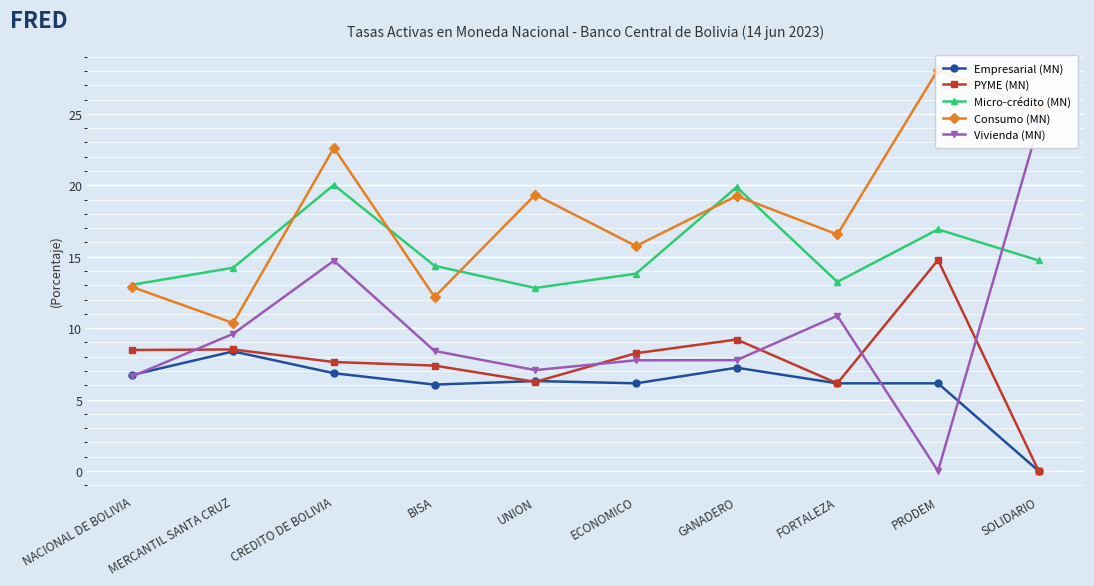

At how many categories does at least one series exceed 21?

3